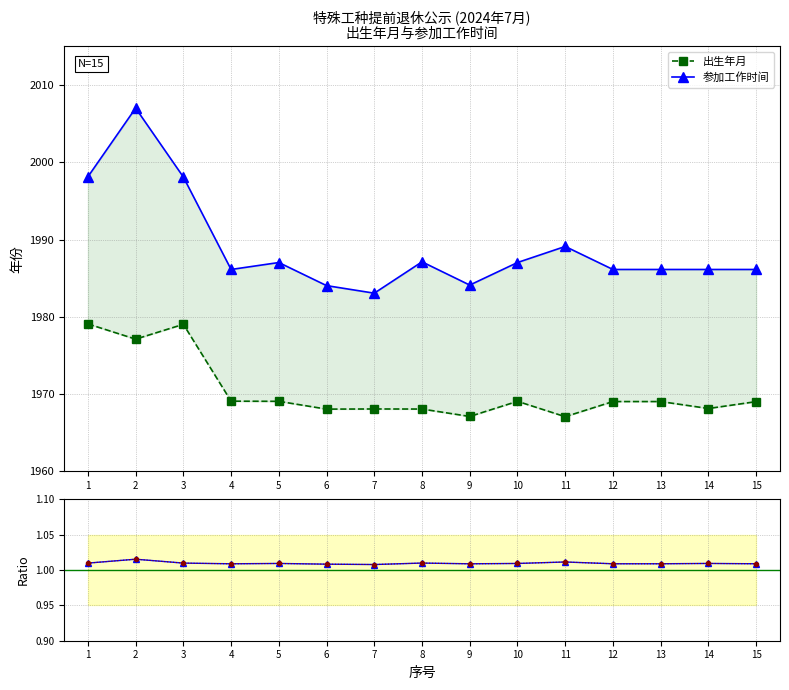

Reading left to right, extract all data points from this chart.

出生年月: 1979.1	1977.1	1979.0	1969.1	1969.0	1968.0	1968.1	1968.0	1967.1	1969.0	1967.1	1969.0	1969.0	1968.1	1969.0
参加工作时间: 1998.1	2007.0	1998.1	1986.1	1987.0	1984.0	1983.0	1987.1	1984.1	1987.0	1989.1	1986.1	1986.1	1986.1	1986.1
参加工作时间 / 出生年月: 1.0	1.0	1.0	1.0	1.0	1.0	1.0	1.0	1.0	1.0	1.0	1.0	1.0	1.0	1.0